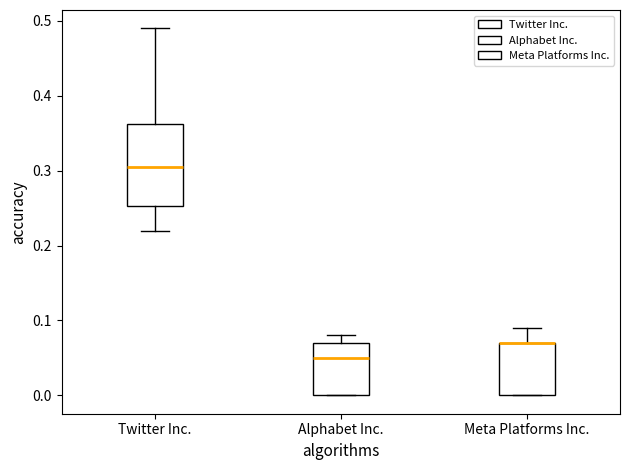

Where is the lower edge of the box for Meta Platforms Inc. on the y-axis? The values are not printed on the chart, so give them approximately, as read against the axis.

0.00